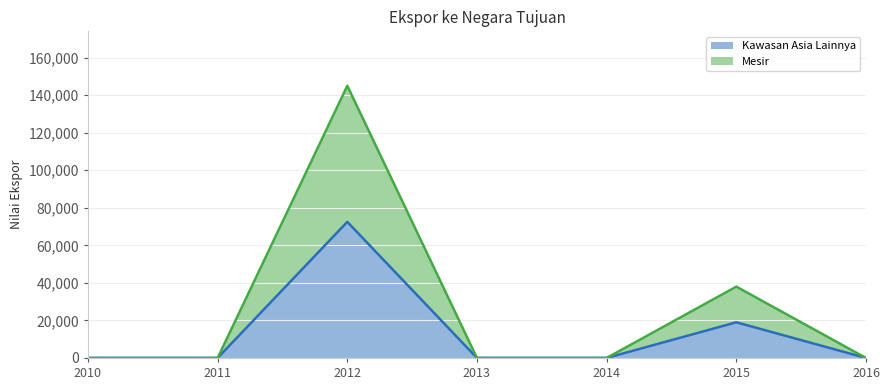

True or false: Mesir and Kawasan Asia Lainnya intersect in this chart.

False